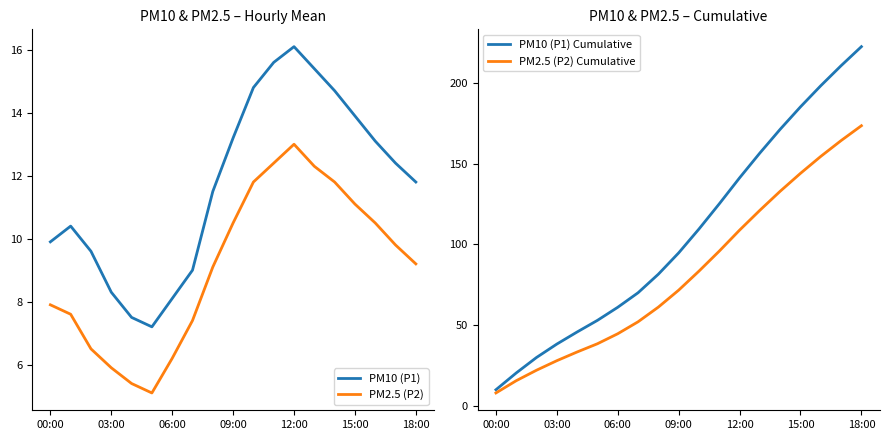

What is the maximum value for PM2.5 (P2)?

13.0